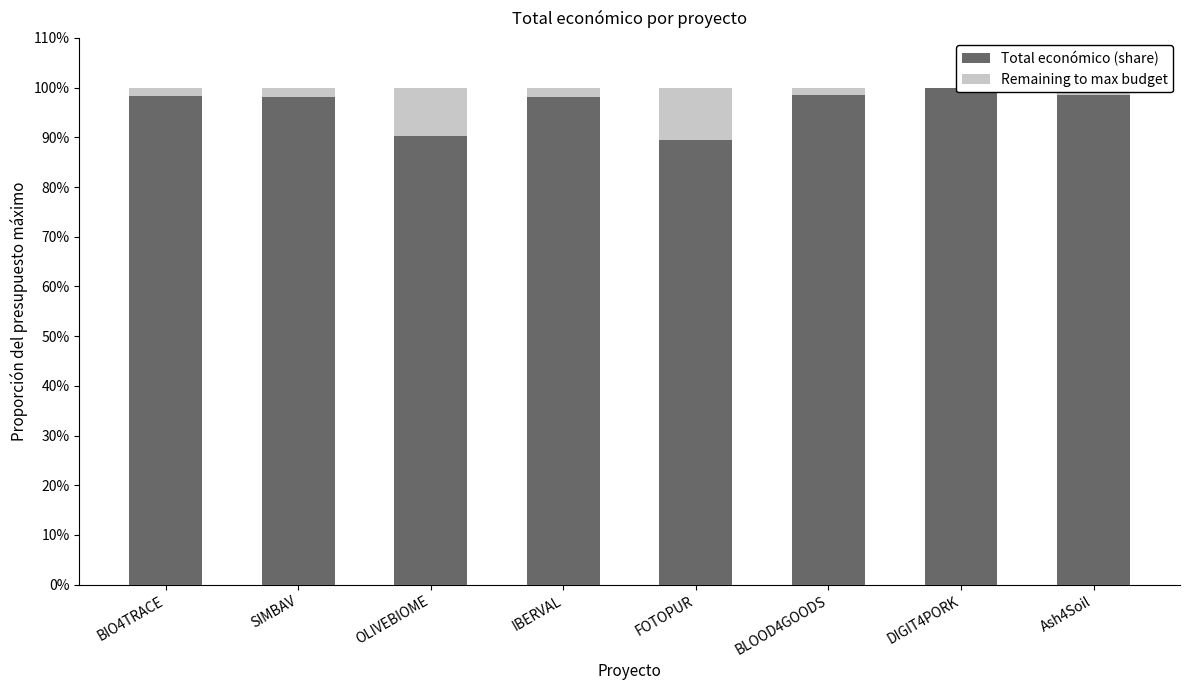

Which category has the lowest value in the Total económico (share) series?

FOTOPUR